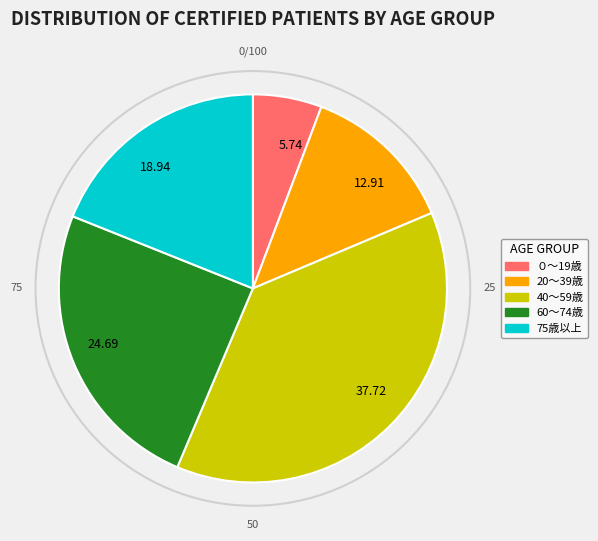

Is there a majority slice in this chart?

No